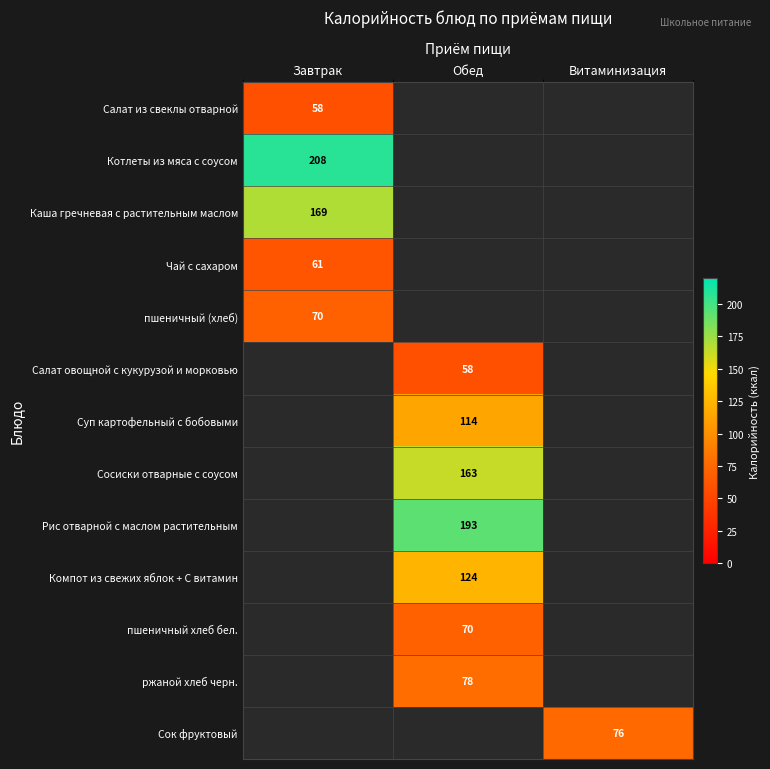

The value of Сосиски отварные с соусом at Обед is 55. True or false?

False